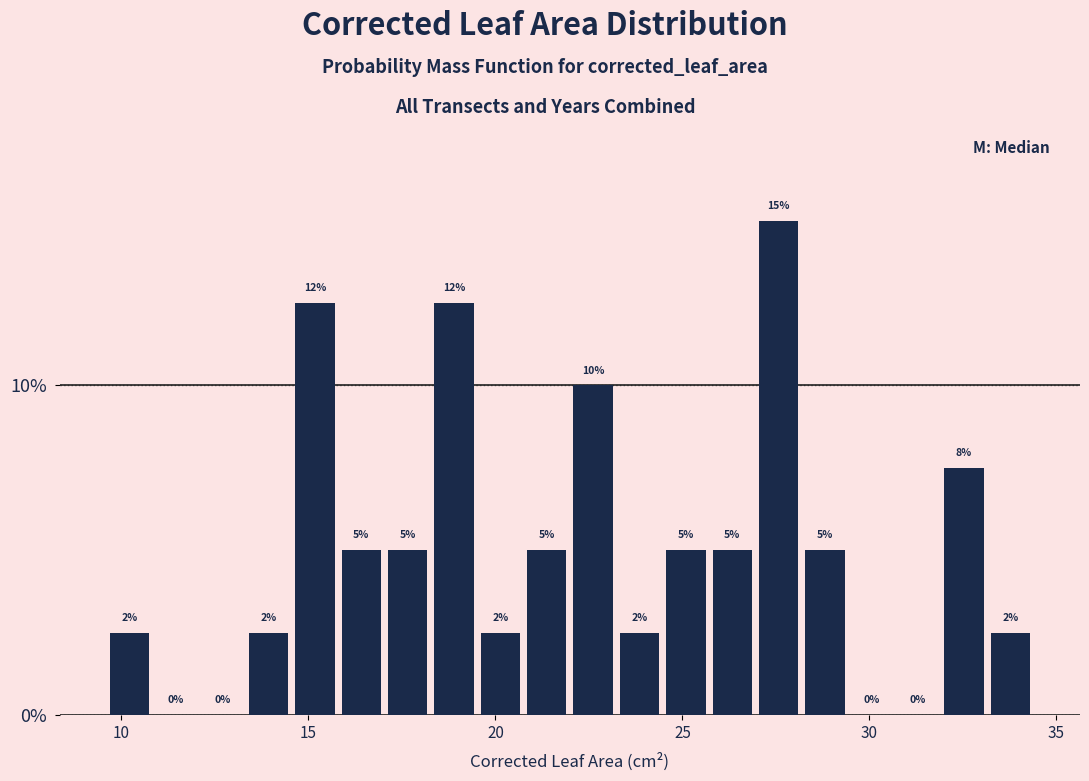

Around what value on the x-axis is the tallest bar? Give the approximate position of its centre, as read against the axis.

27.5